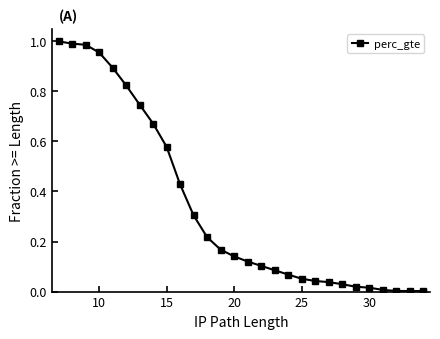

How many lines are shown in the chart?

1